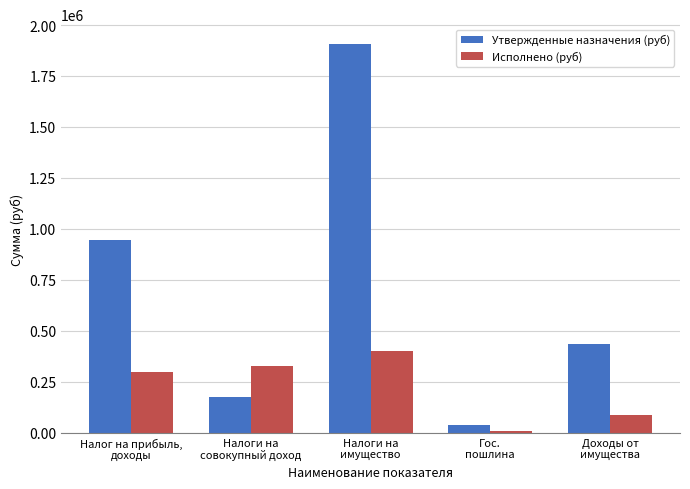

What is the label of the 1st bar from the right?

Доходы от
имущества